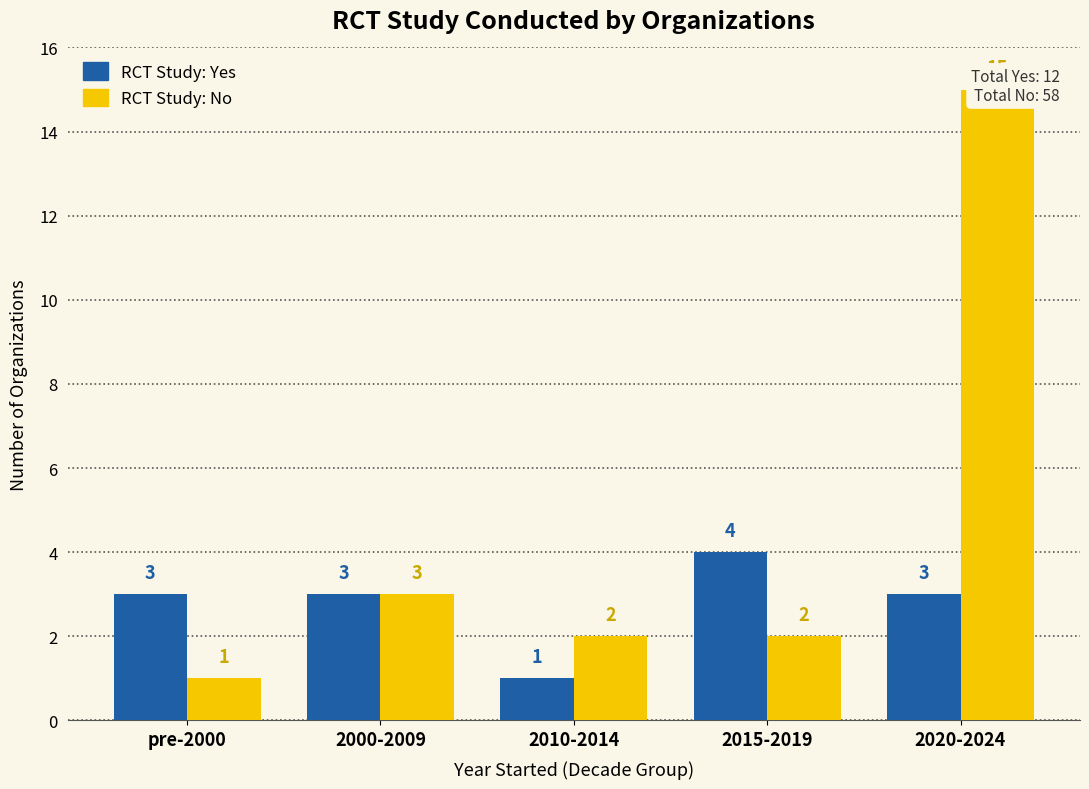

List the series in order of their overall mean, highest first.

RCT: No, RCT: Yes